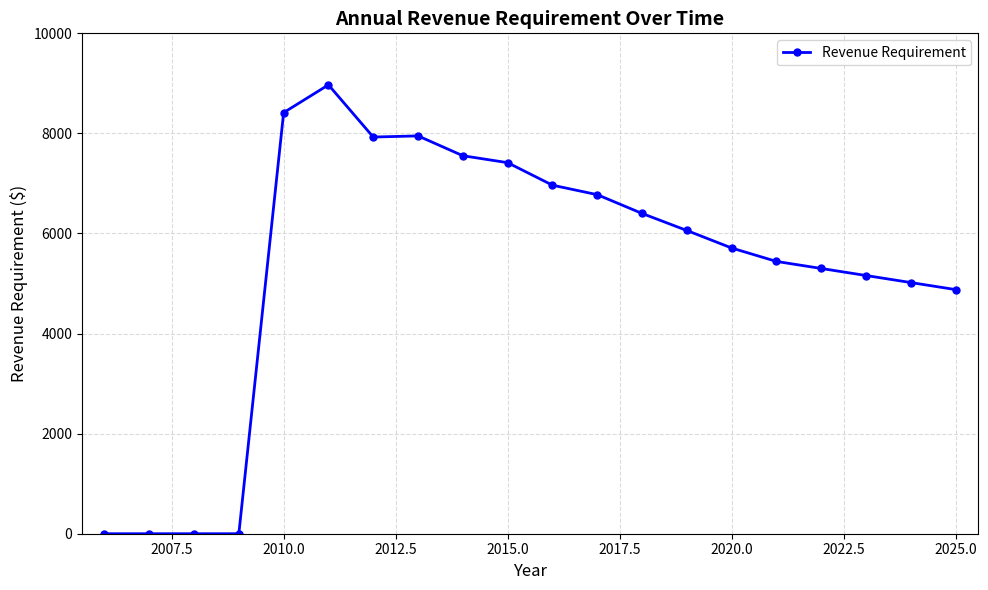

What is the value of the 20th point from the left?

4878.6